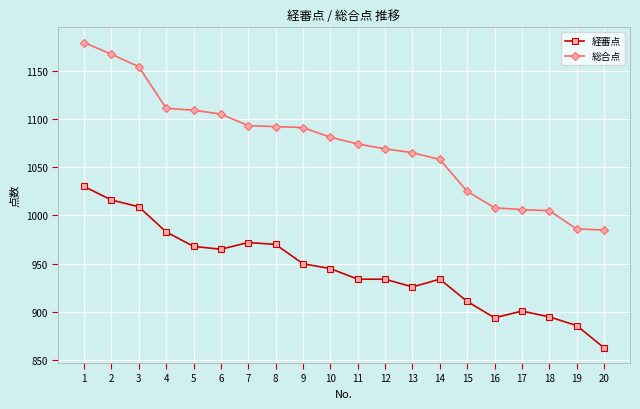

How many values in the 総合点 series are below 1081?

10